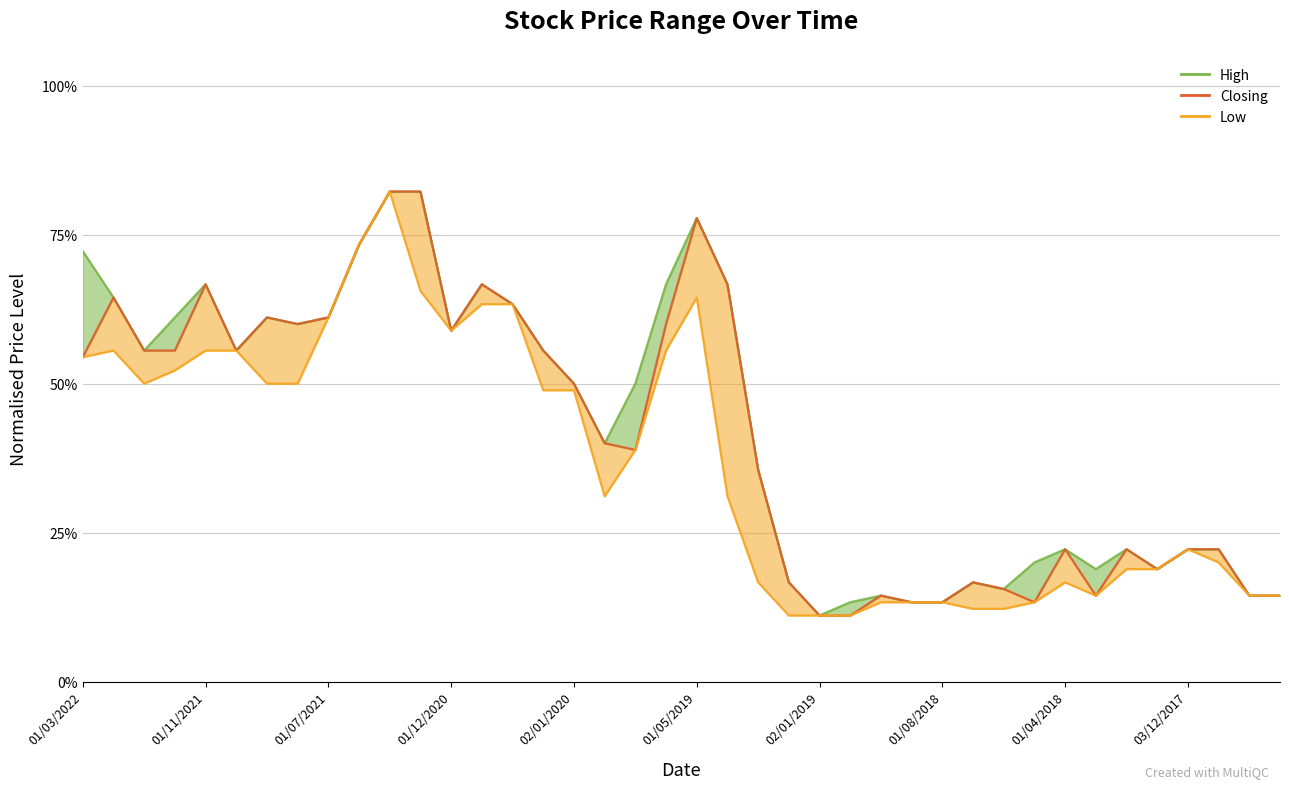

True or false: Closing has a value of 0.8 at 11.

True